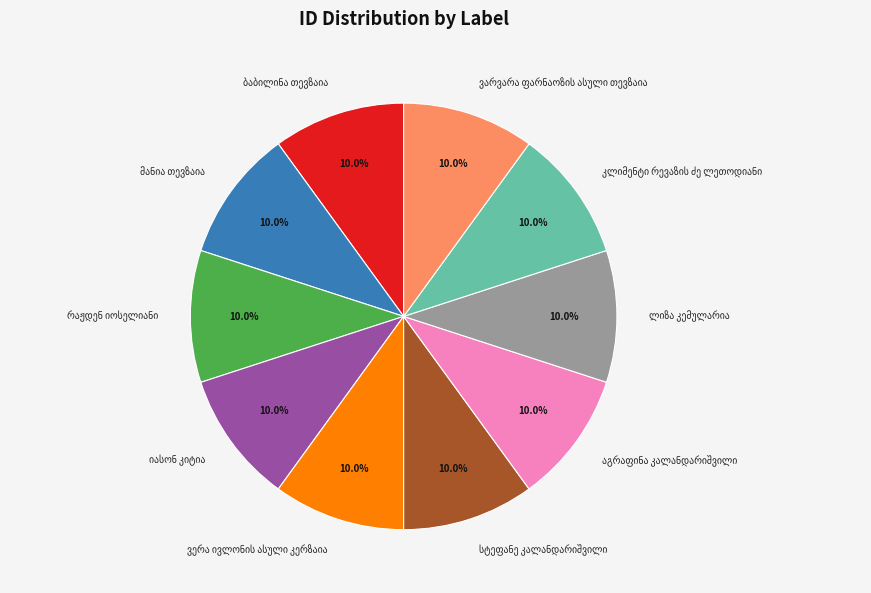

Does any single category account for the majority?

No